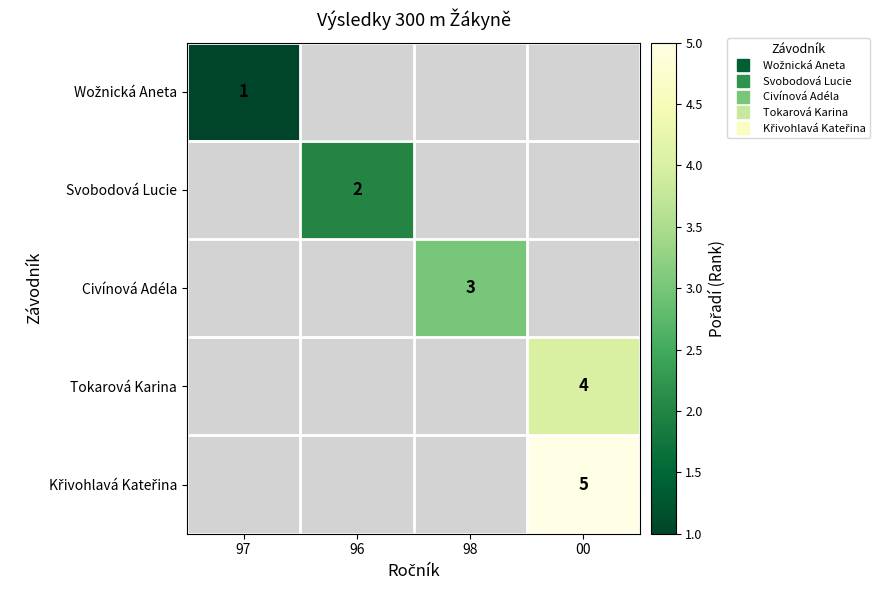

Which label corresponds to the smallest value in the chart?

97